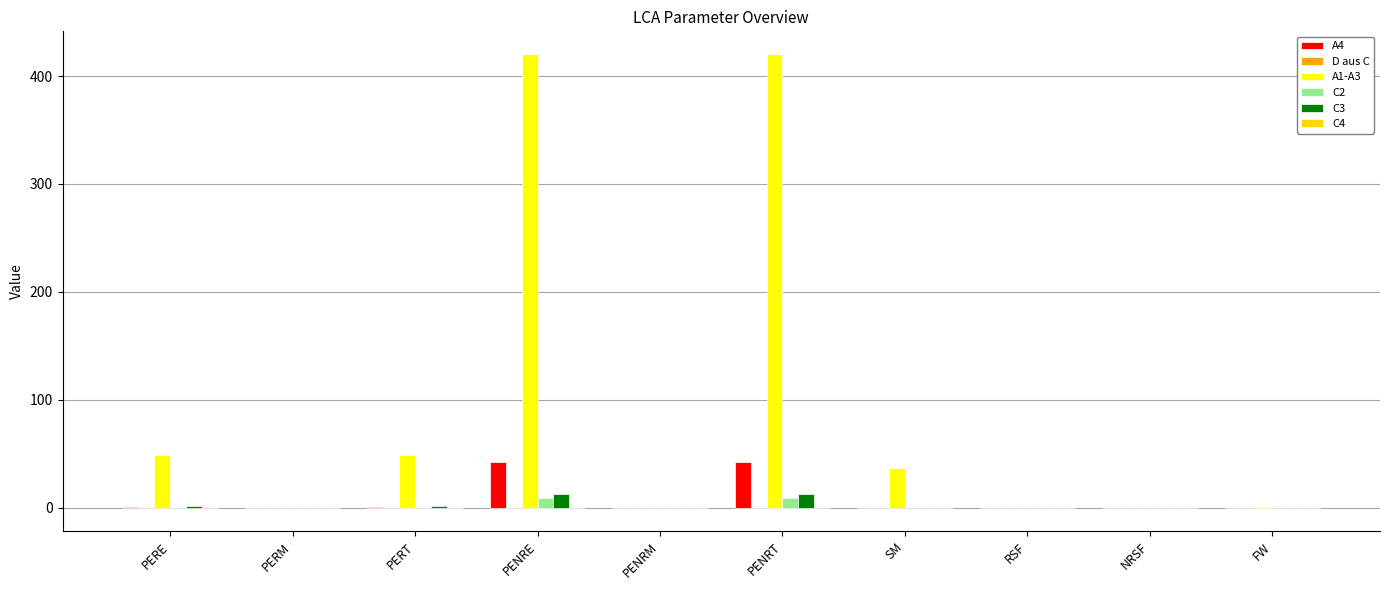

Which series has the largest total across all categories?

A1-A3